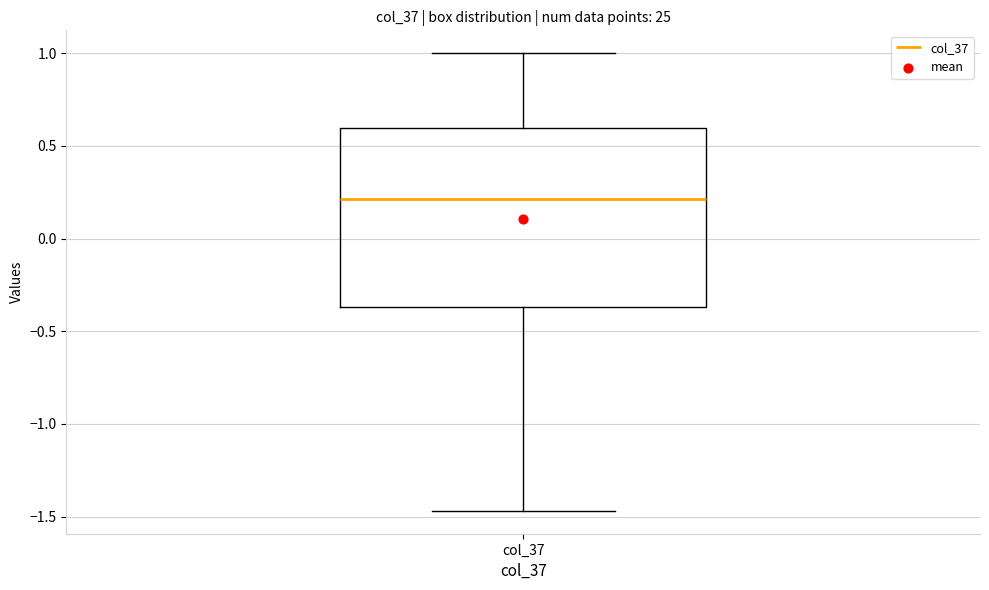

Transcribe this box plot: give where the median line is, the range the box spans, and where the two whiskers end, as read against the y-axis. The values are not printed on the chart, so give them approximately, as read against the axis.

median 0.20, box -0.35 to 0.60, whiskers -1.45 to 1.00